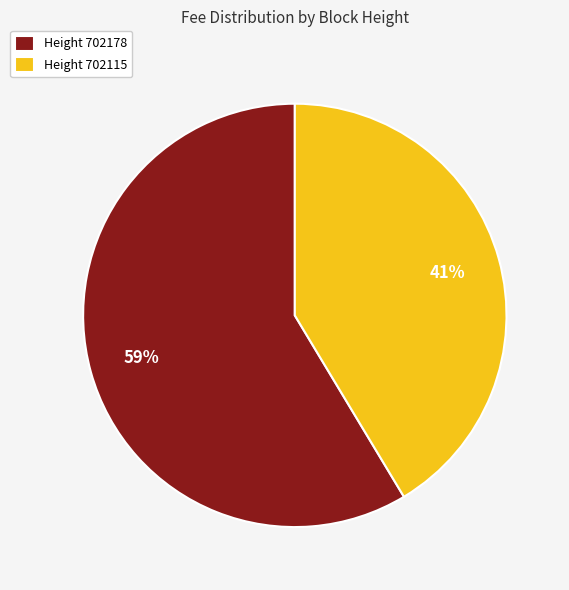

The Height 702178 slice represents 59% of the pie. True or false?

True